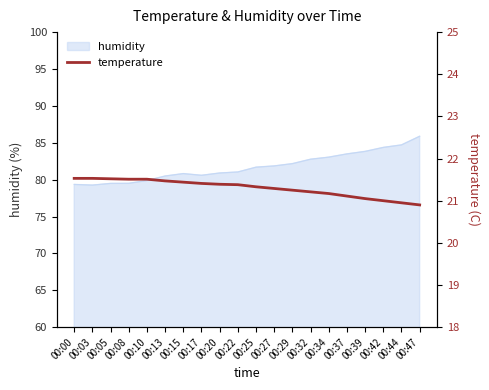

True or false: humidity has a value of 81.9 at 00:27.

True